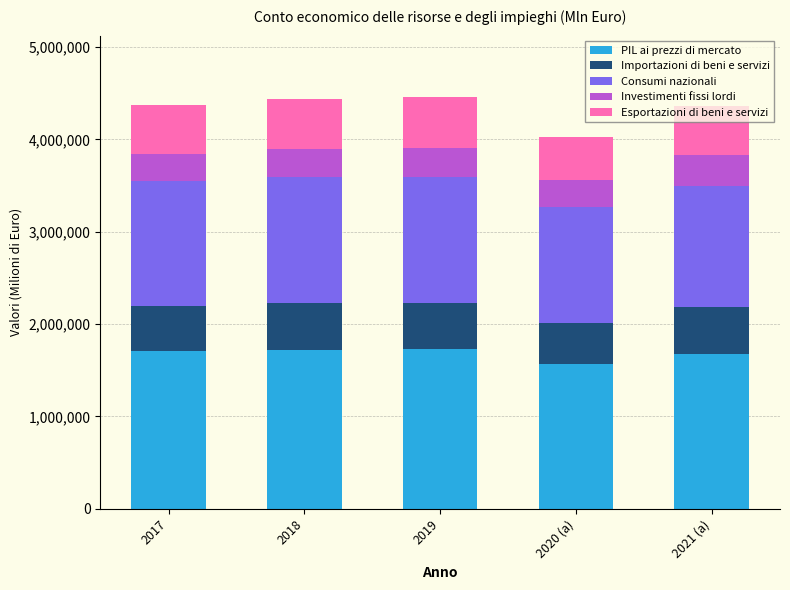

What is the total value across all series at 2019?

4453994.2